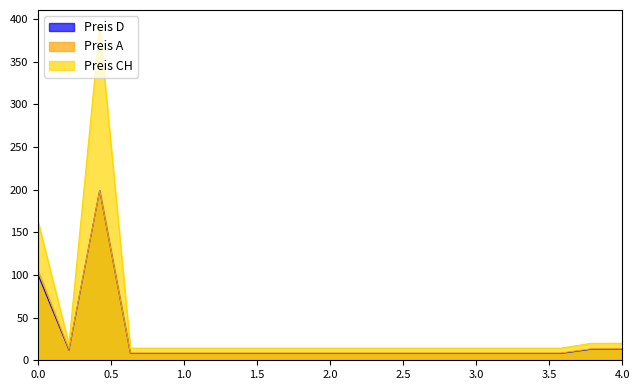

Which series has the largest total across all categories?

Preis CH